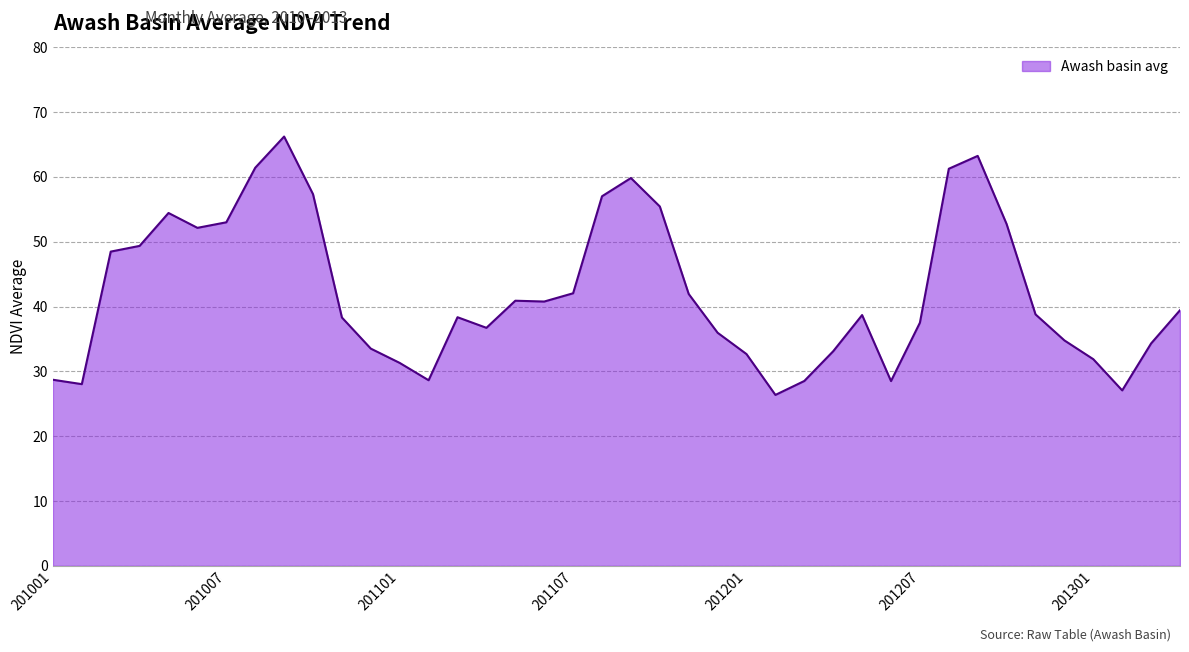

What is the difference between the maximum and minimum values?

39.9